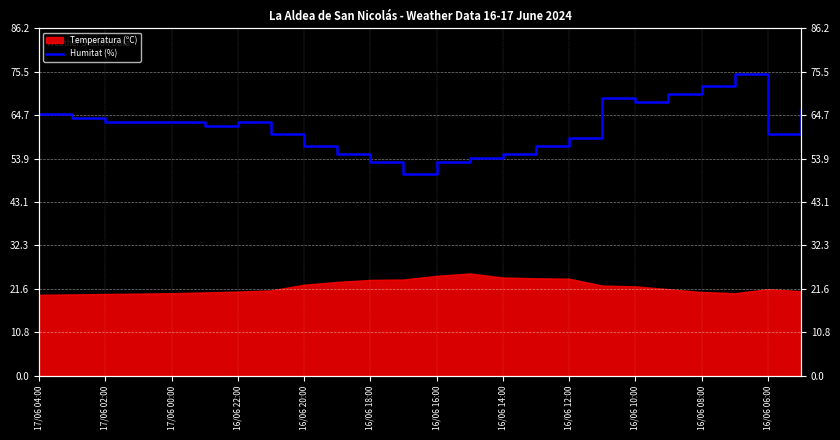

Approximately how many times larger is the value at 19 compared to 16/06 18:00?

1.1